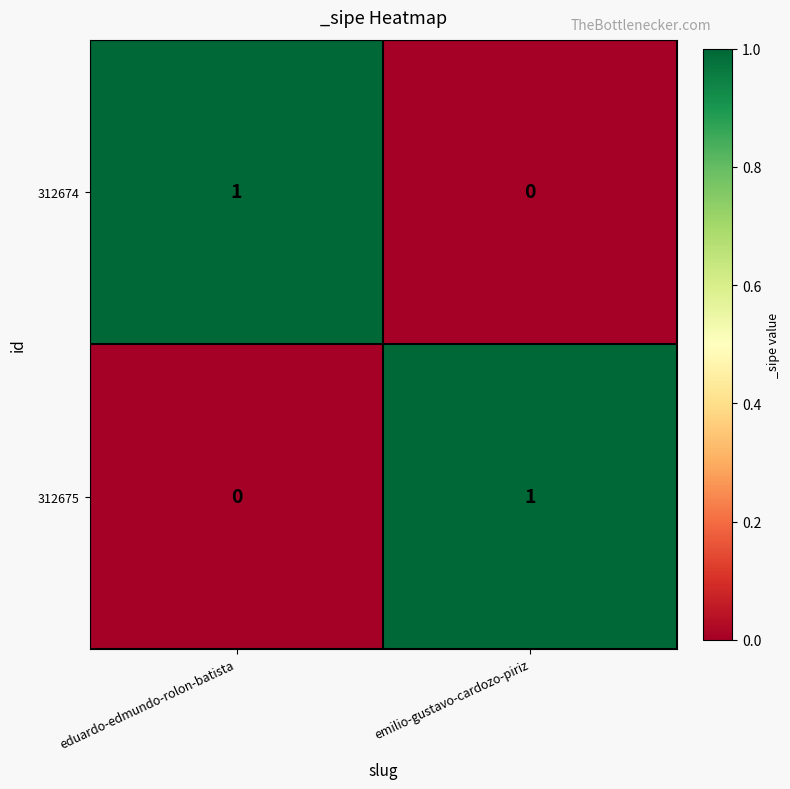

Rank the series at emilio-gustavo-cardozo-piriz from lowest to highest value.

312674, 312675